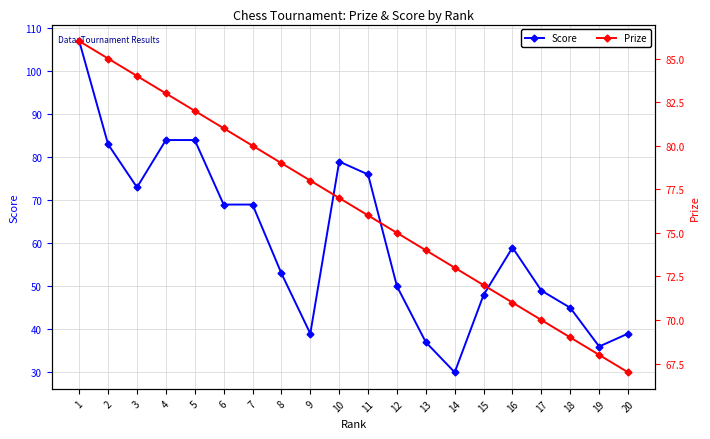

What is the sum of all Prize values?

1530